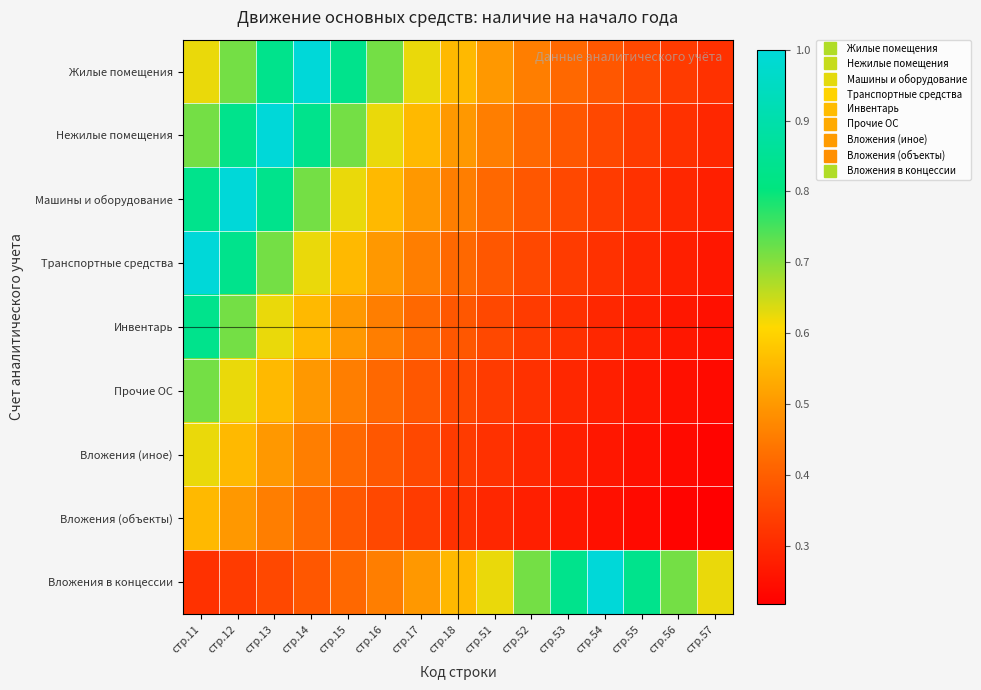

Count the number of categories in the chart.

15